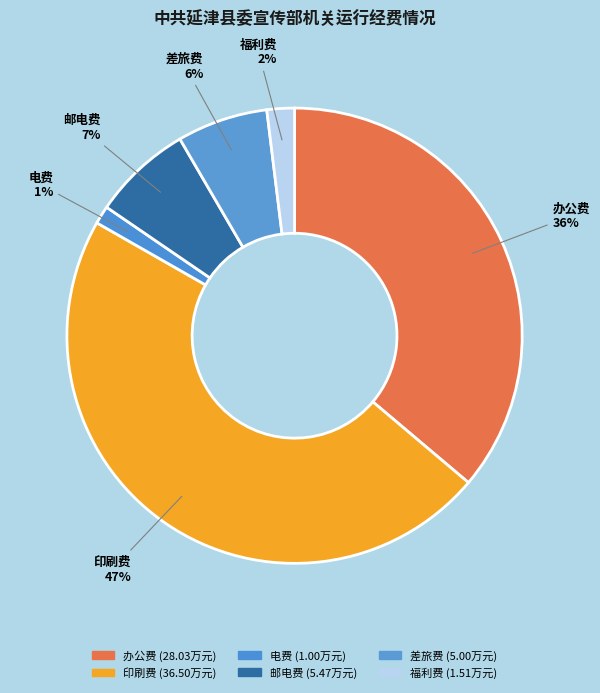

Count the number of slices in the pie.

6